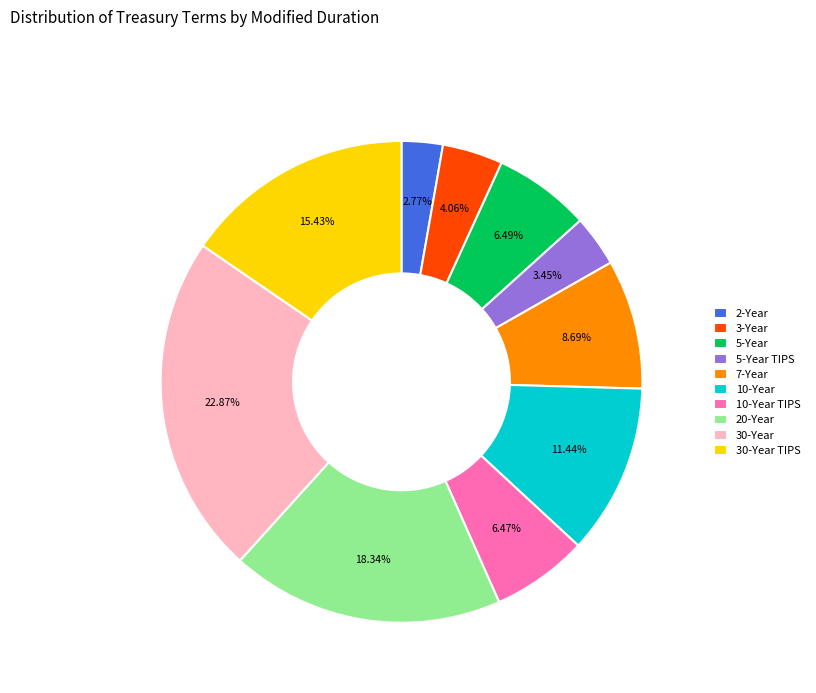

True or false: 5-Year accounts for 1% of the total.

False